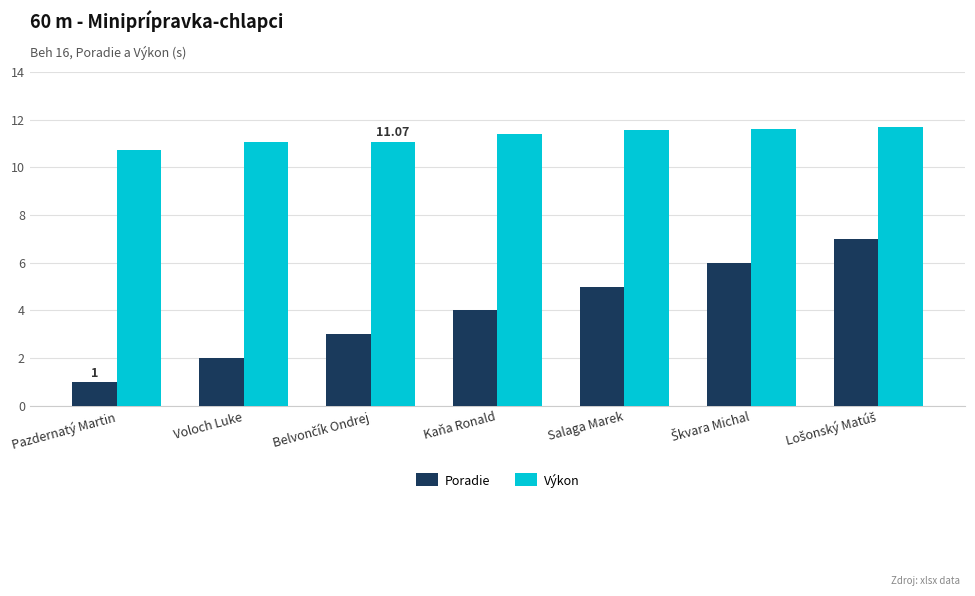

What is the sum of all Výkon values?

79.2